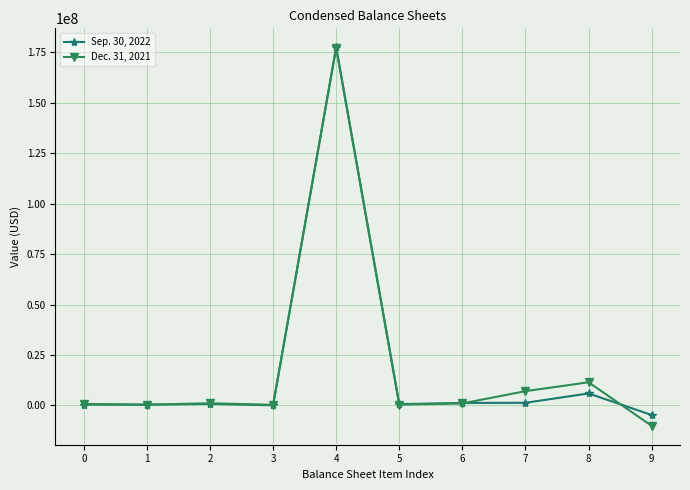

Is the value of Dec. 31, 2021 at 8 greater than the value of Sep. 30, 2022 at 5?

Yes